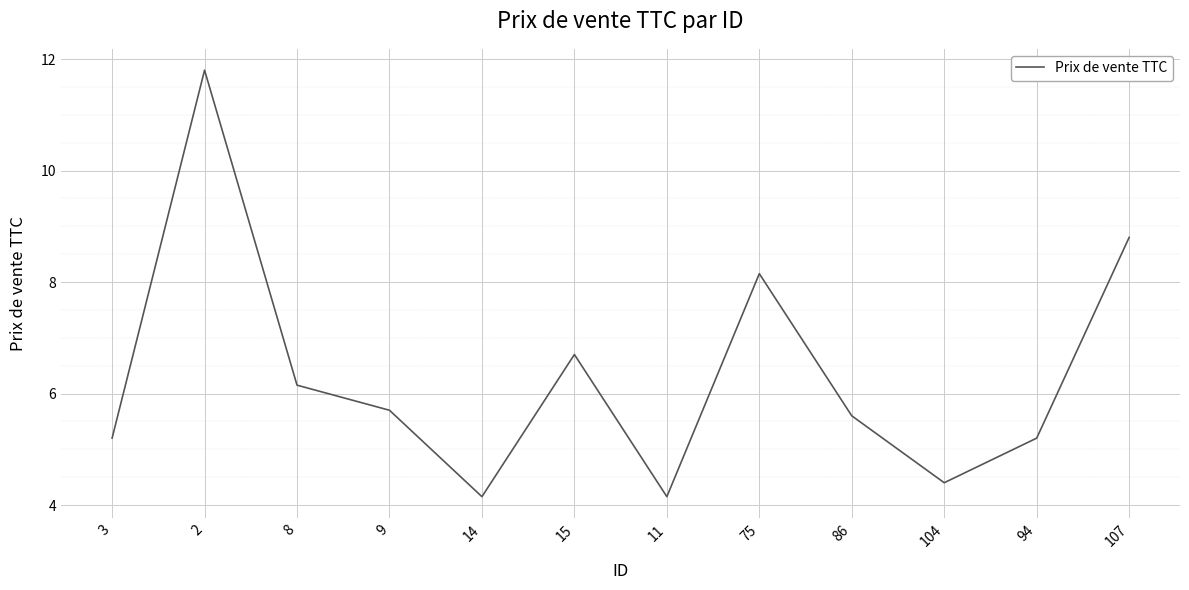

What is the approximate value at 3?

5.2